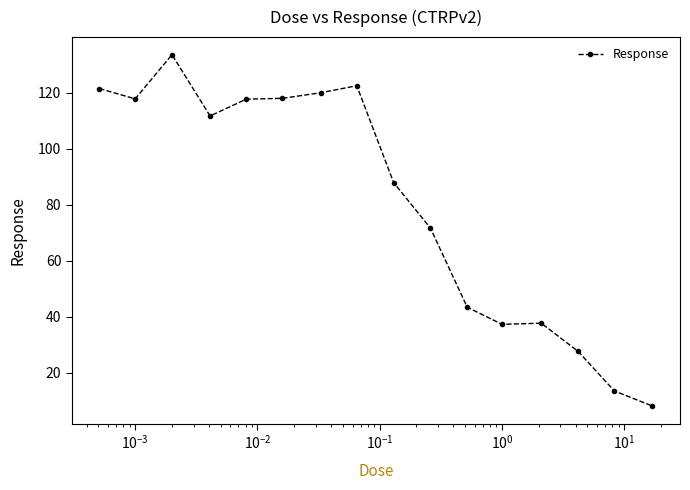

What is the value of the 5th point from the left?

117.7